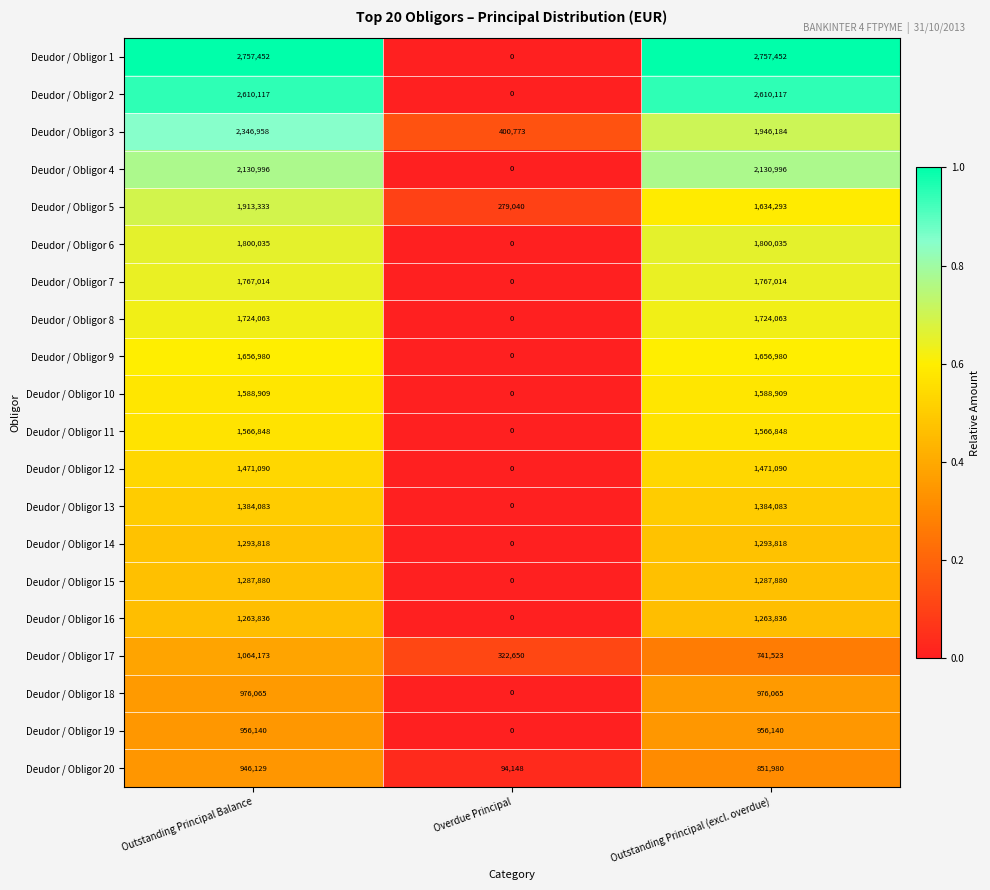

What is the spread (max minus min) of values at Overdue Principal?

400773